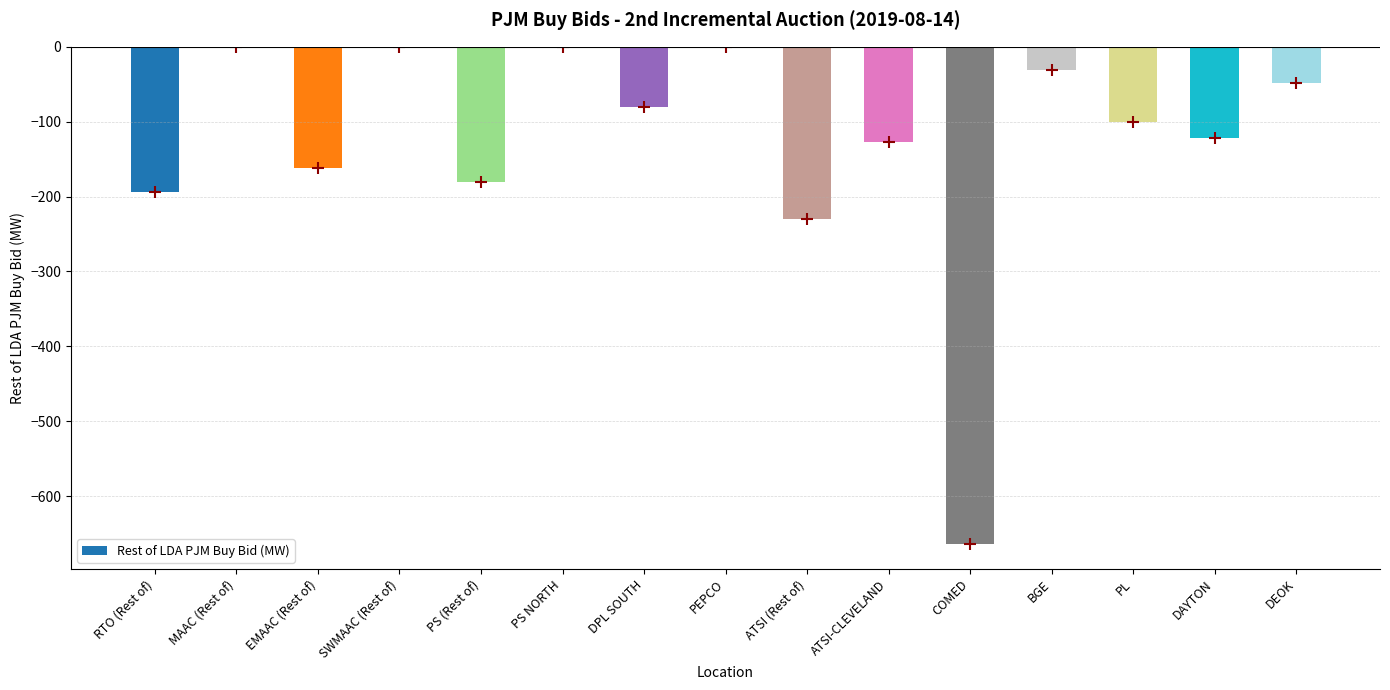

True or false: the data shows -664.0 at COMED.

True